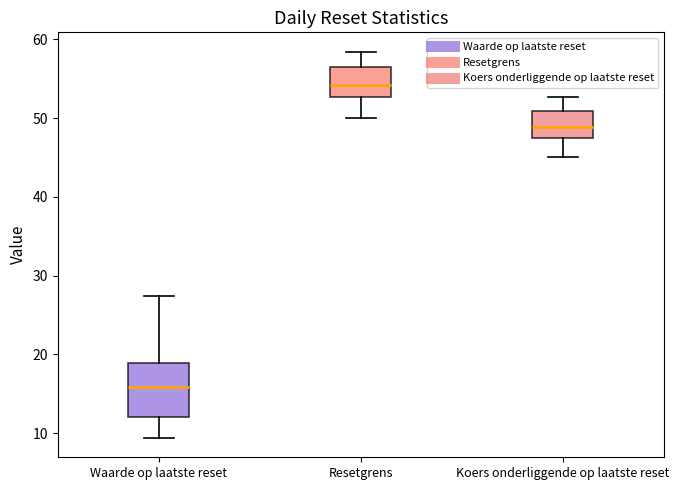

Comparing the boxes themselves (not the whiskers), which one is the tallest?

Waarde op laatste reset